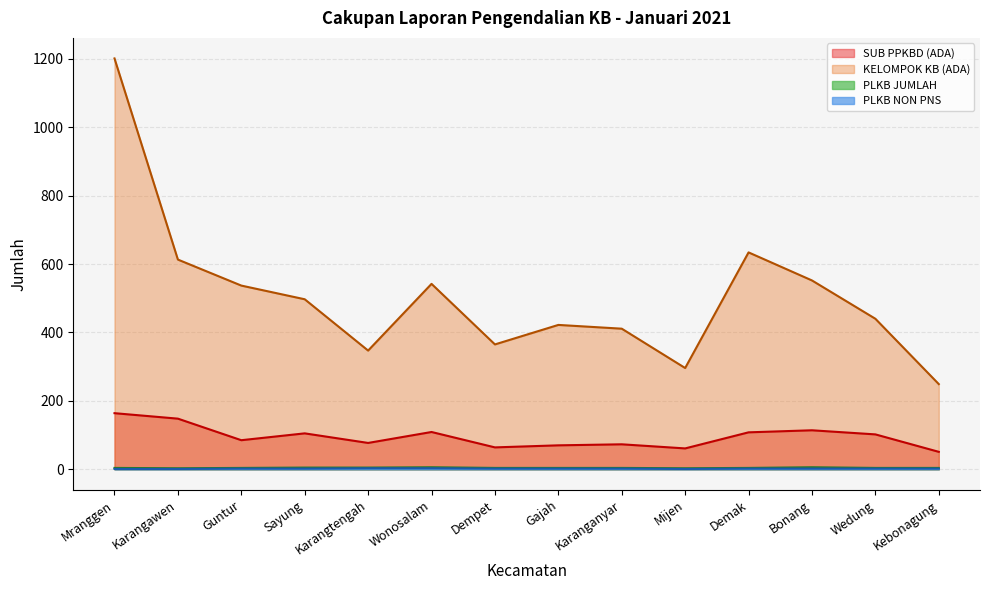

At which category is the sum across all series the highest?

Mranggen